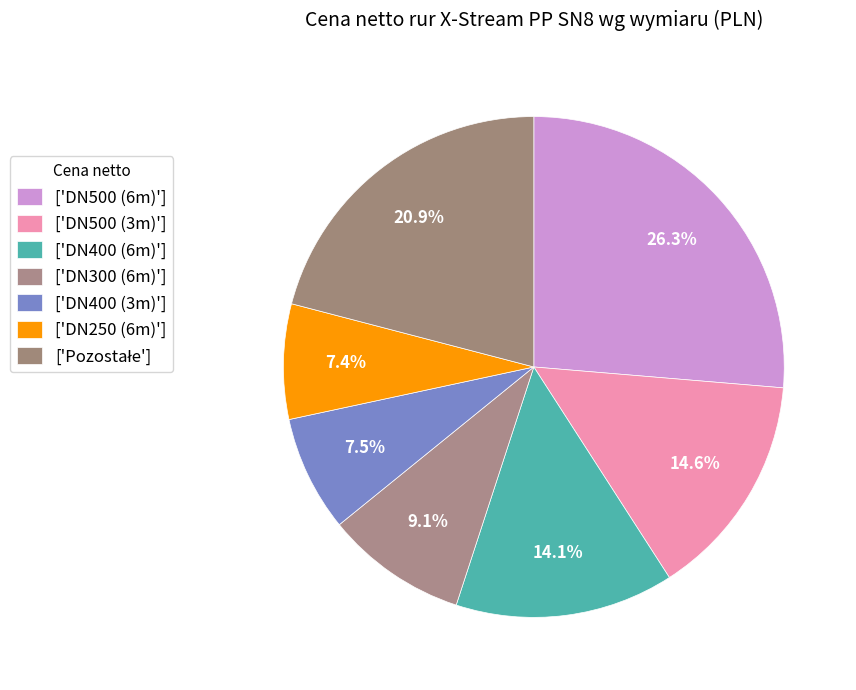

Count the number of slices in the pie.

7